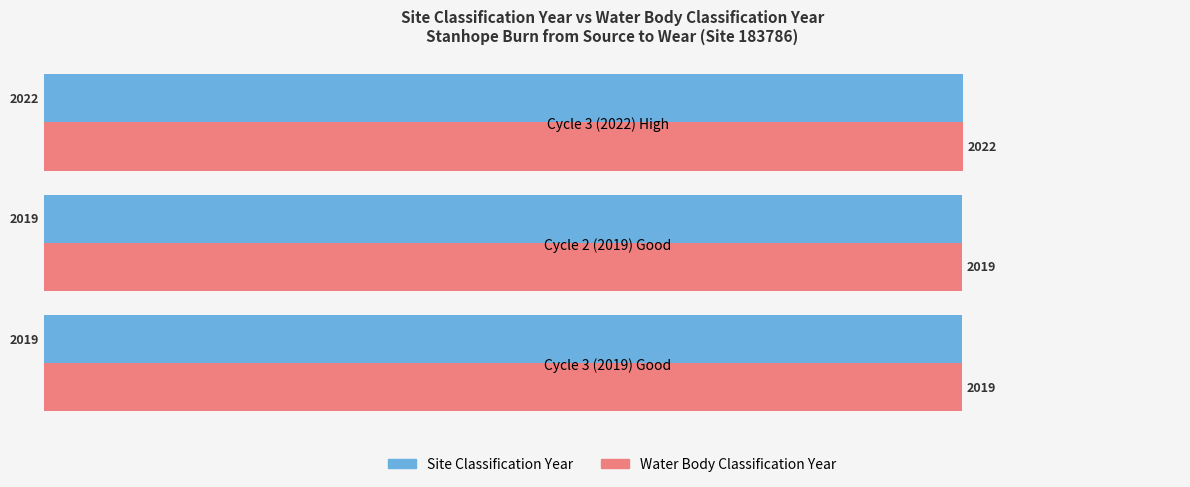

What is the sum of the Site Classification Year values at Cycle 2 (2019) Good and Cycle 3 (2019) Good?

4038